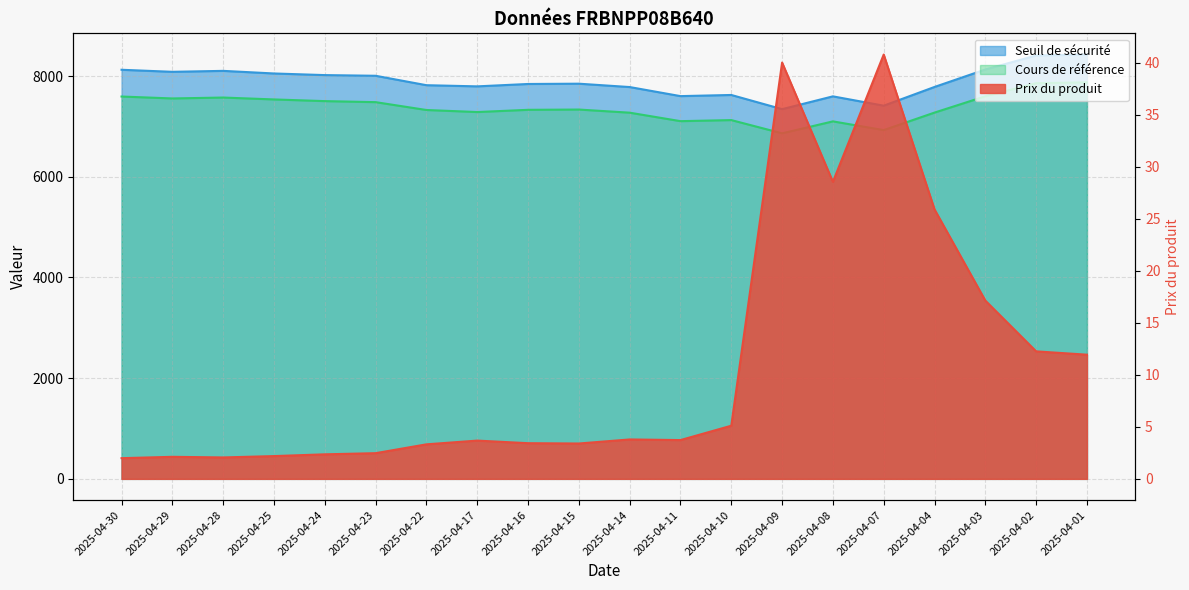

Reading right to left, extract all data points from this chart.

Prix du produit: 11.9	12.3	17.1	25.9	40.8	28.6	40.0	5.1	3.7	3.8	3.4	3.4	3.7	3.3	2.5	2.4	2.2	2.1	2.1	2.0
Seuil de sécurité: 8427.7	8408.9	8130.9	7784.2	7412.0	7597.4	7343.4	7624.8	7602.1	7782.2	7848.9	7843.1	7795.9	7819.0	8006.1	8019.7	8051.8	8103.6	8084.8	8125.4
Cours de référence: 7876.4	7858.8	7599.0	7274.9	6927.1	7100.4	6863.0	7126.0	7104.8	7273.1	7335.4	7330.0	7285.9	7326.5	7482.4	7502.8	7536.3	7573.8	7555.9	7593.9